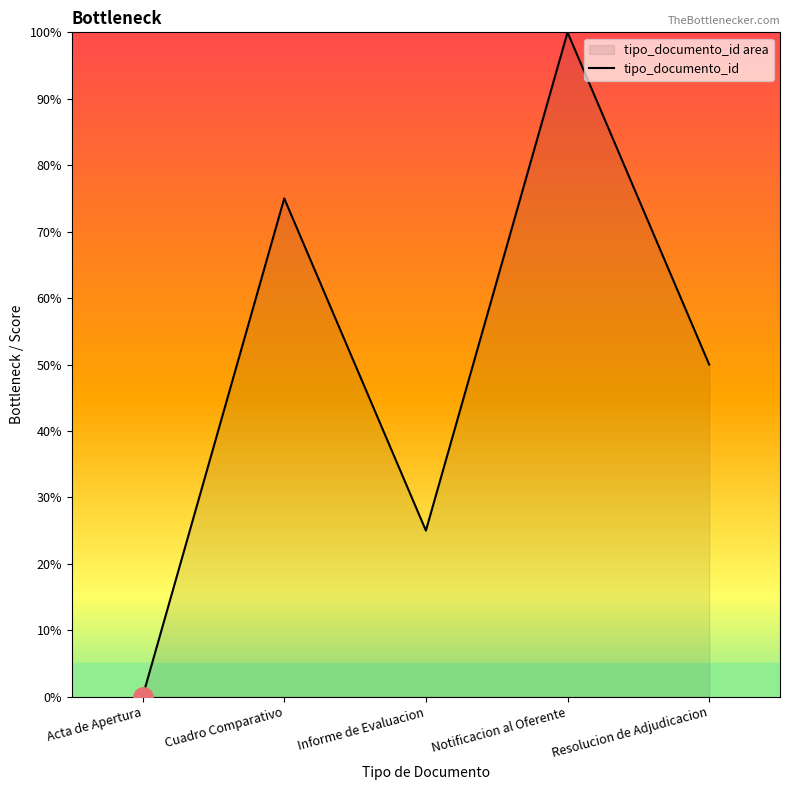

What is the average value?

50